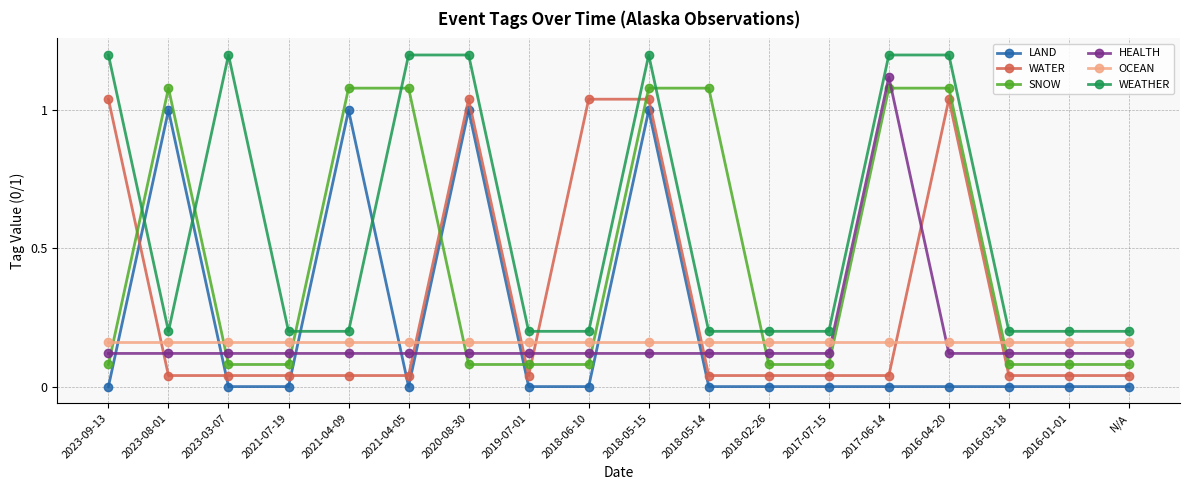

Where do HEALTH and SNOW first cross each other?

2023-09-13 and 2023-08-01